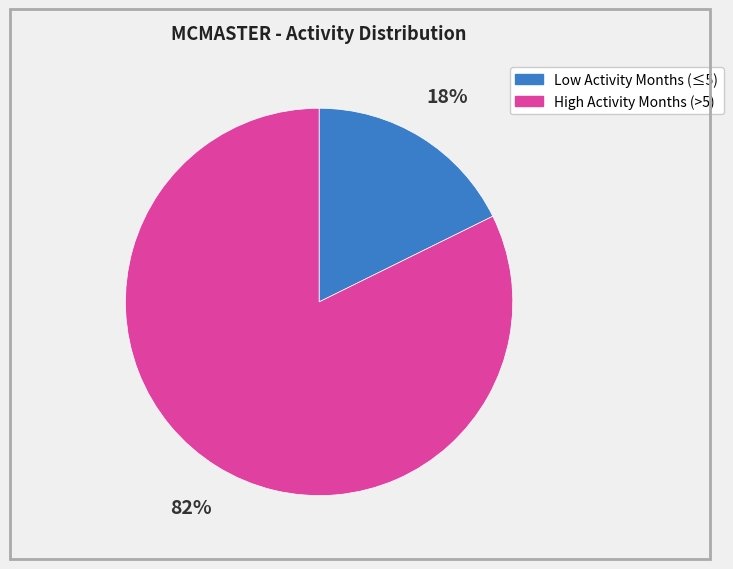

How many segments does this pie chart have?

2